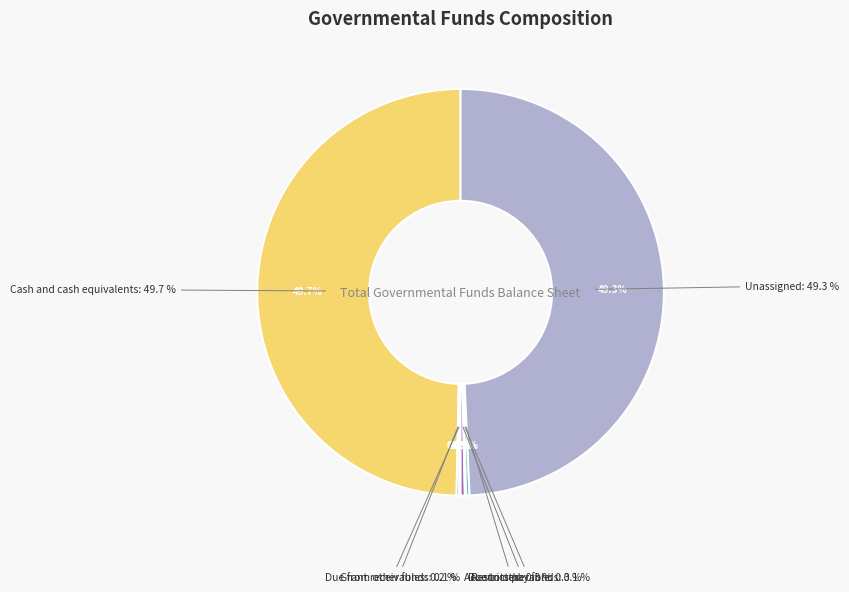

To the nearest percent, what portion does Unassigned represent?

49%